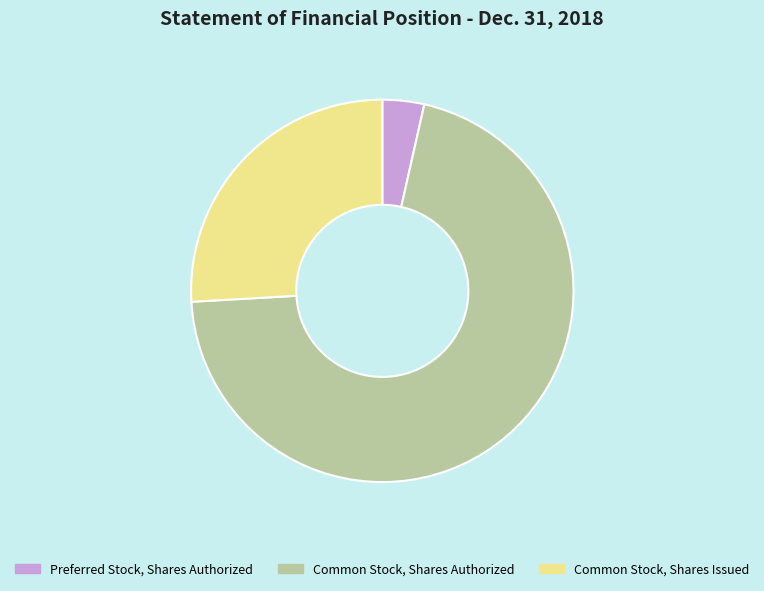

Which category has the biggest portion of the pie?

Common Stock, Shares Authorized